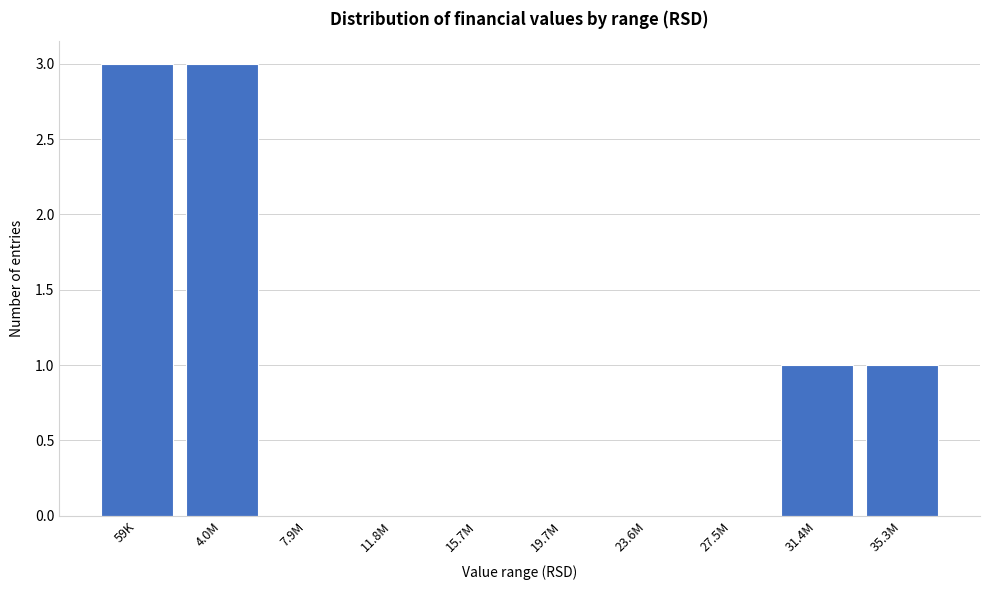

Reading right to left, what are all the values shown in this chart?

35.3M=1	31.4M=1	27.5M=0	23.6M=0	19.7M=0	15.7M=0	11.8M=0	7.9M=0	4.0M=3	59K=3